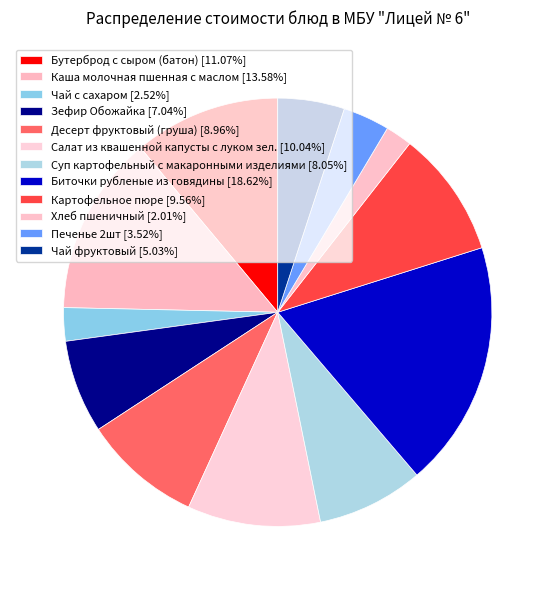

To the nearest percent, what portion does Каша молочная пшенная с маслом represent?

14%